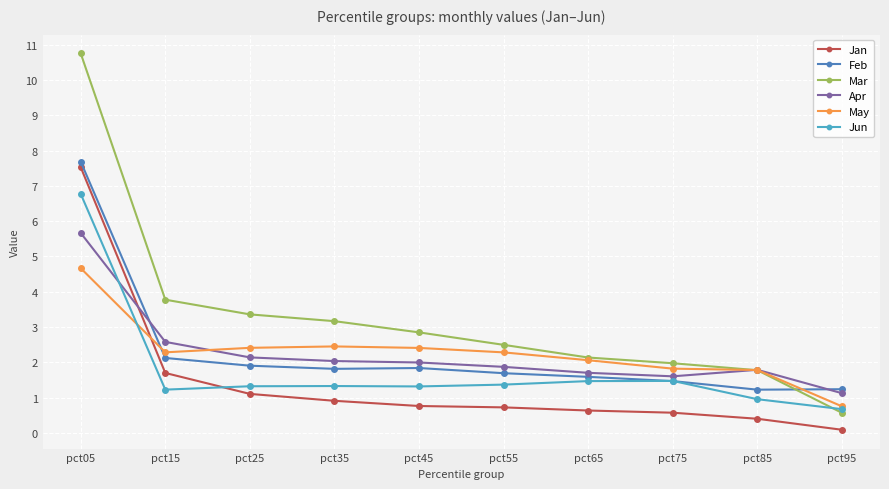

What is the difference between the maximum and minimum values in the May series?

3.9